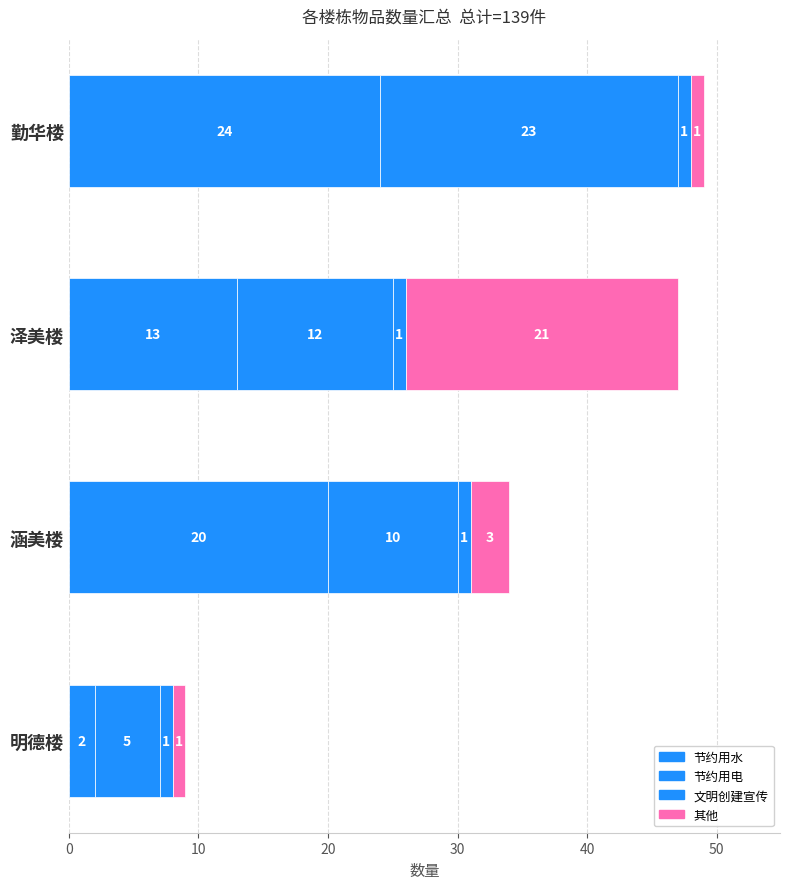

What is the minimum value for 节约用水?

2.0